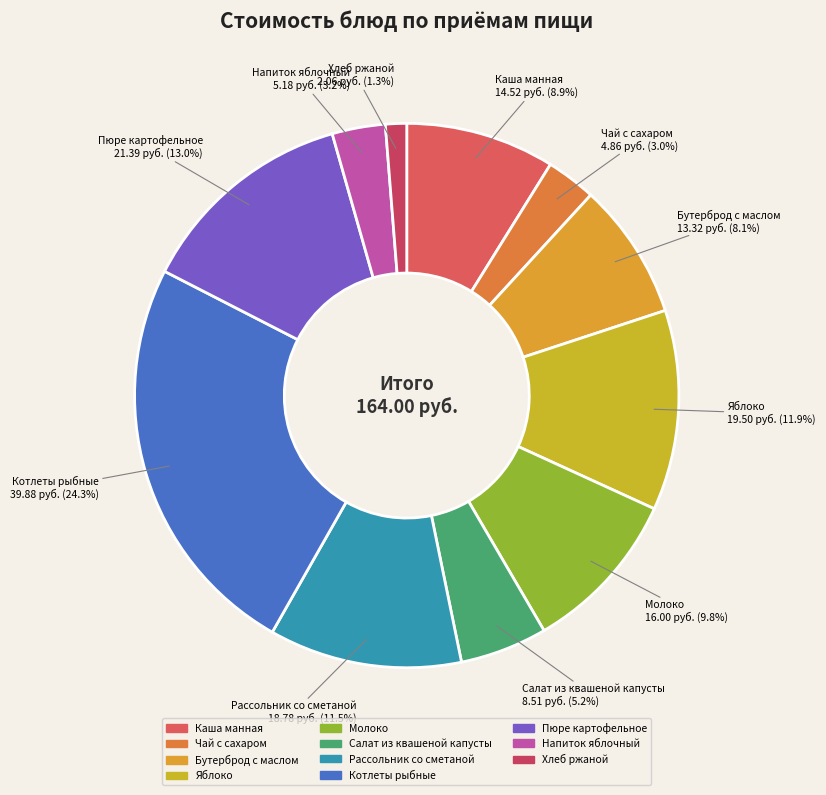

What percentage is the Каша манная slice, to the nearest percent?

9%